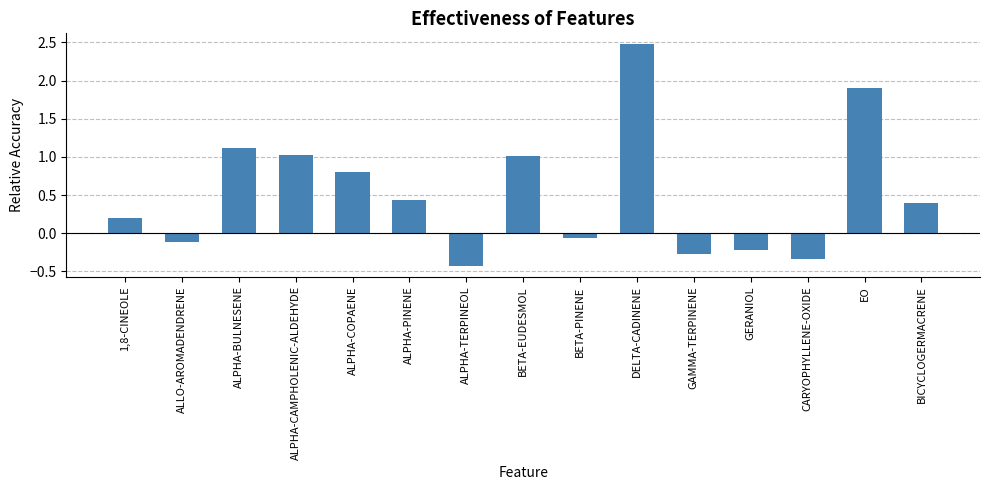

The chart shows a value of 0.4 at ALPHA-BULNESENE. True or false?

False